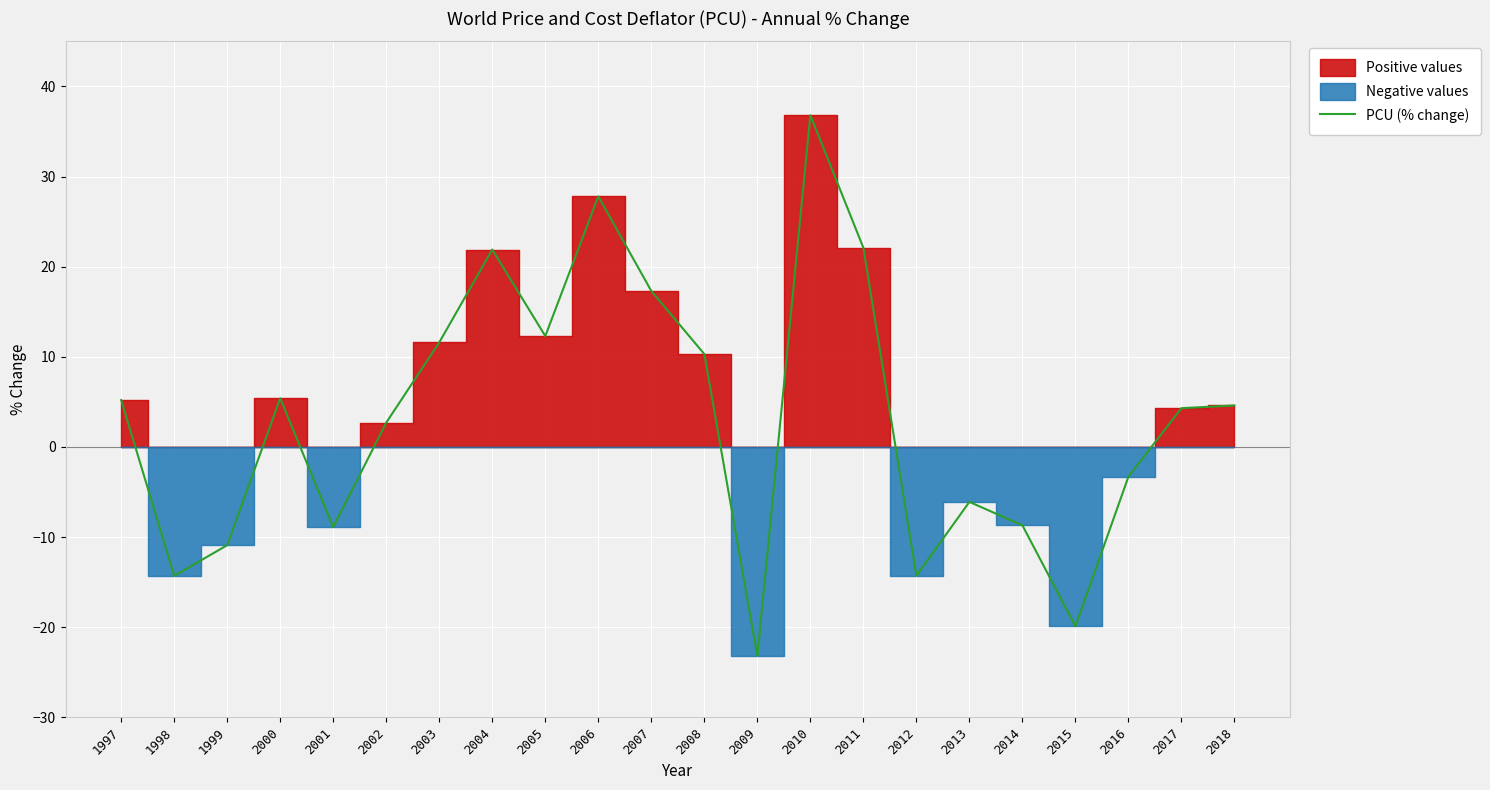

At which category does the data reach its first local valley?

1998